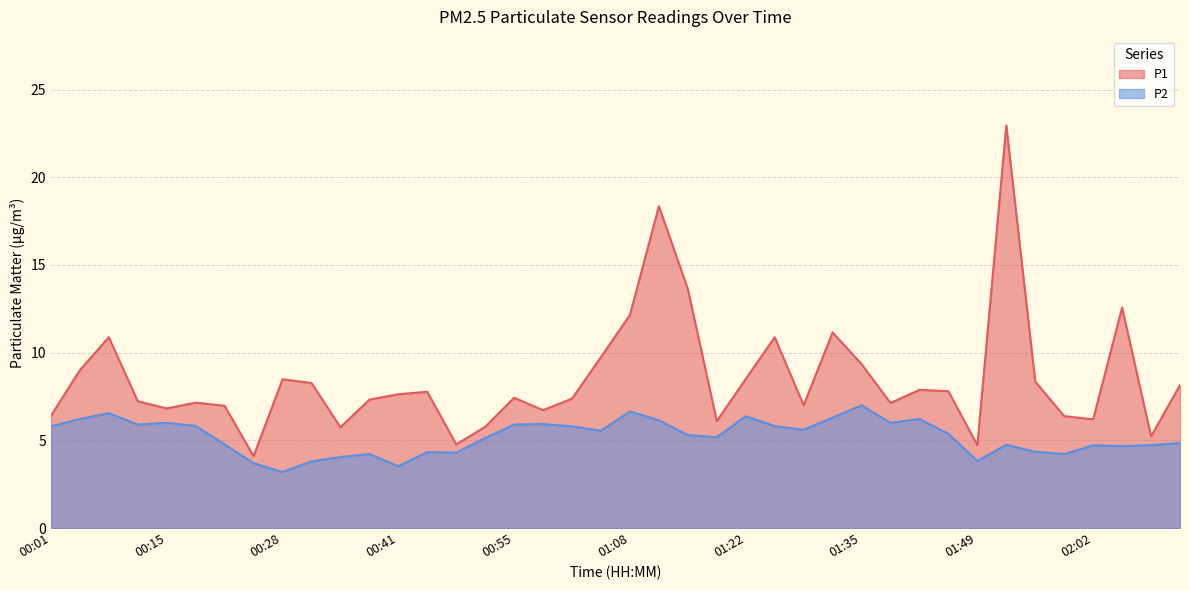

What is the difference between the maximum and minimum values in the P1 series?

18.9